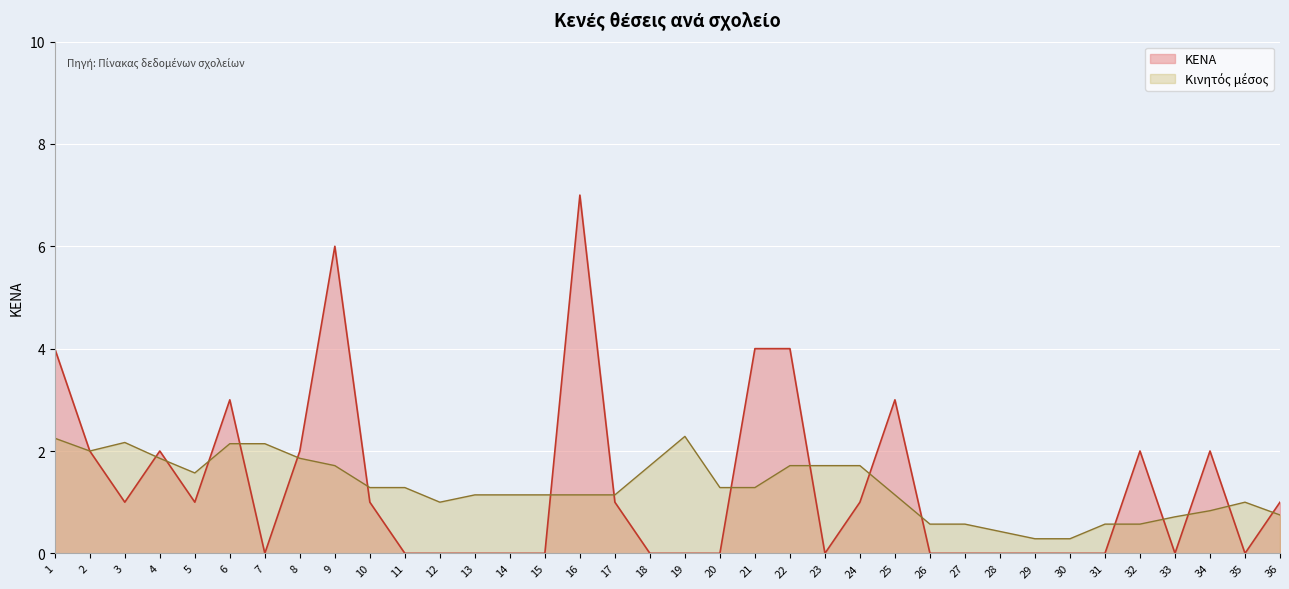

Rank the categories by value from highest to lowest.

16, 9, 1, 21, 22, 6, 25, 2, 4, 8, 32, 34, 3, 5, 10, 17, 24, 36, 7, 11, 12, 13, 14, 15, 18, 19, 20, 23, 26, 27, 28, 29, 30, 31, 33, 35